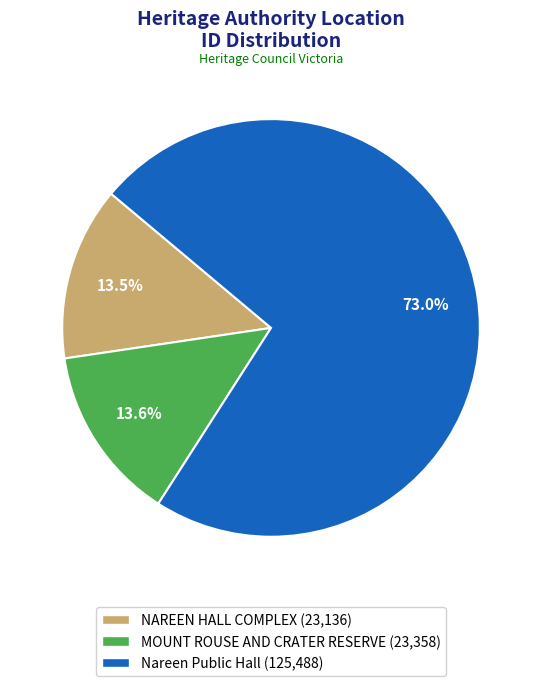

To the nearest percent, what is the combined percentage of Nareen Public Hall and MOUNT ROUSE AND CRATER RESERVE?

87%